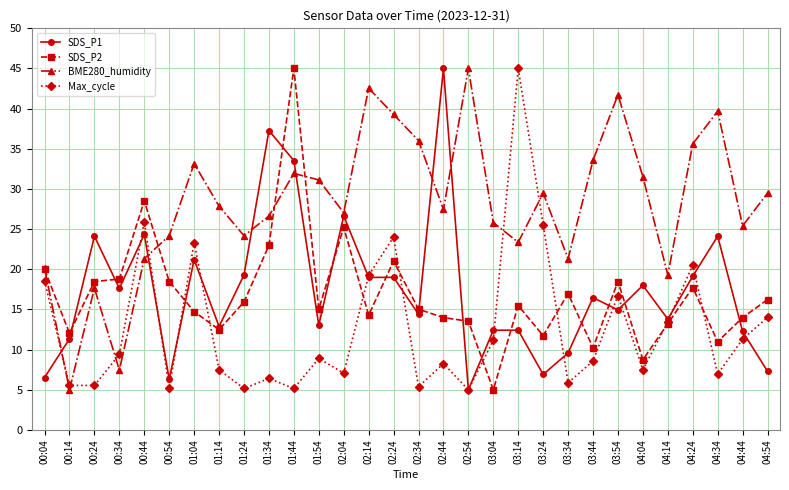

What is the total value across all series at 01:24?

64.6